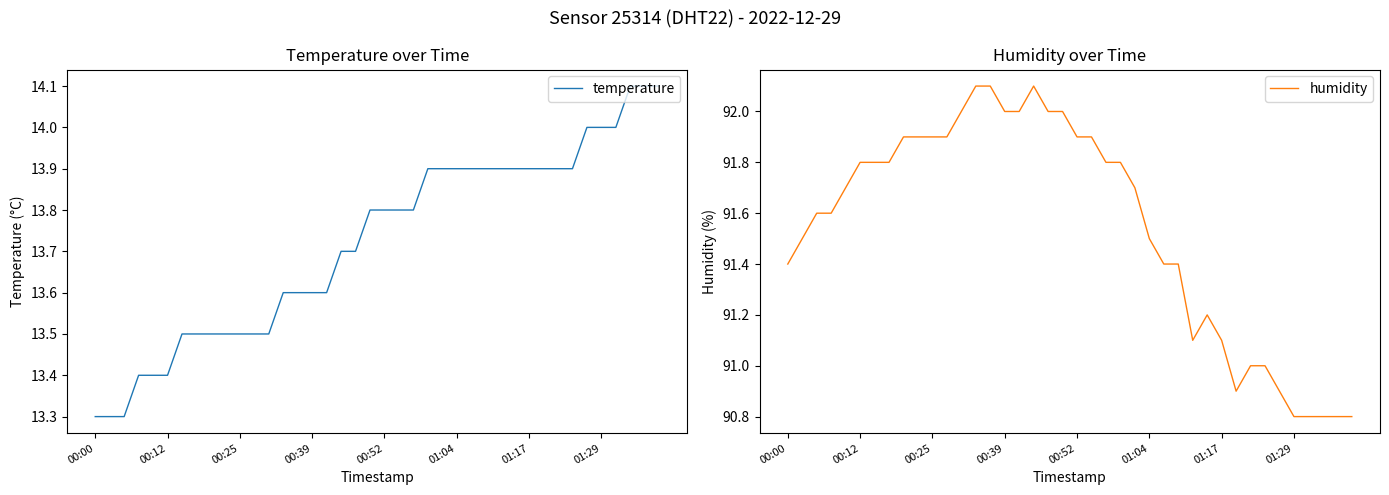

Rank the categories by temperature value from highest to lowest.

37, 38, 39, 34, 35, 36, 23, 24, 25, 26, 27, 28, 29, 30, 31, 32, 33, 19, 20, 21, 22, 17, 18, 13, 14, 15, 16, 01:17, 01:29, 8, 9, 10, 11, 12, 00:39, 00:52, 01:04, 00:00, 00:12, 00:25